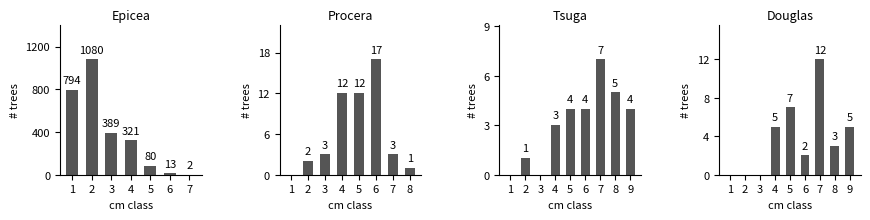

How many data points does each series have?

9